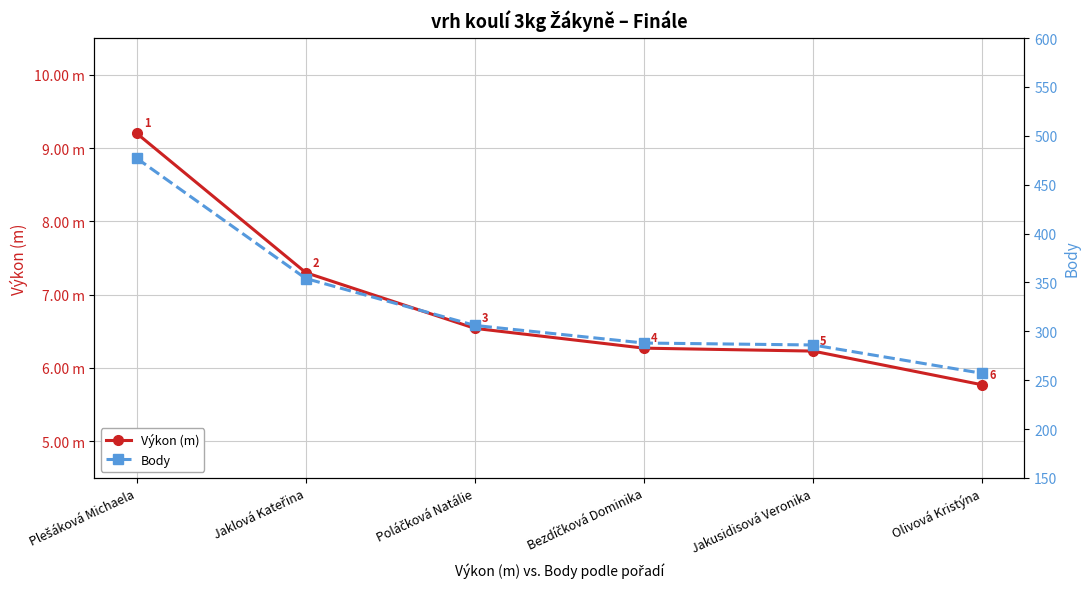

What is the total value across all series at Olivová Kristýna?

262.8